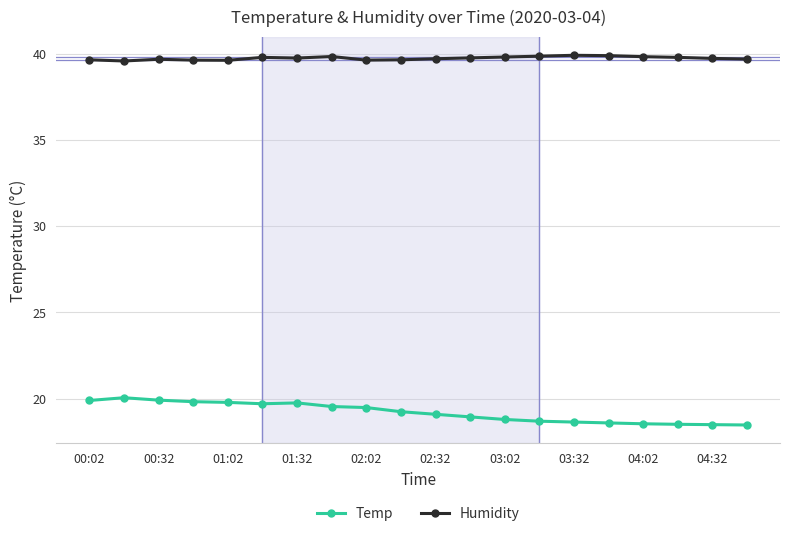

What is the average value of the Temp series?

19.2